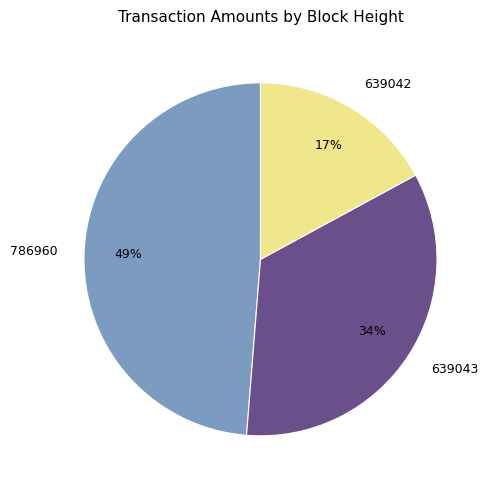

True or false: 786960 accounts for 49% of the total.

True